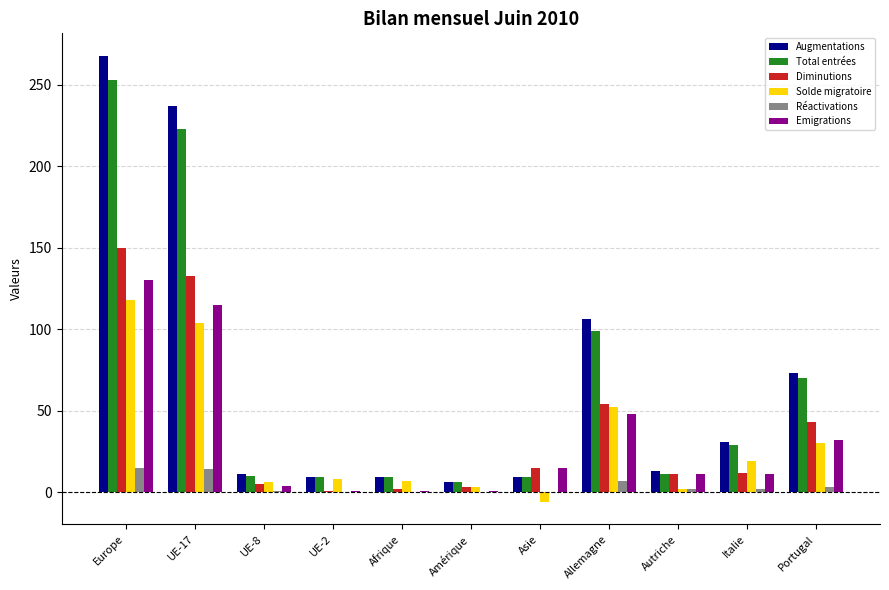

True or false: Solde migratoire has a value of 16 at Portugal.

False